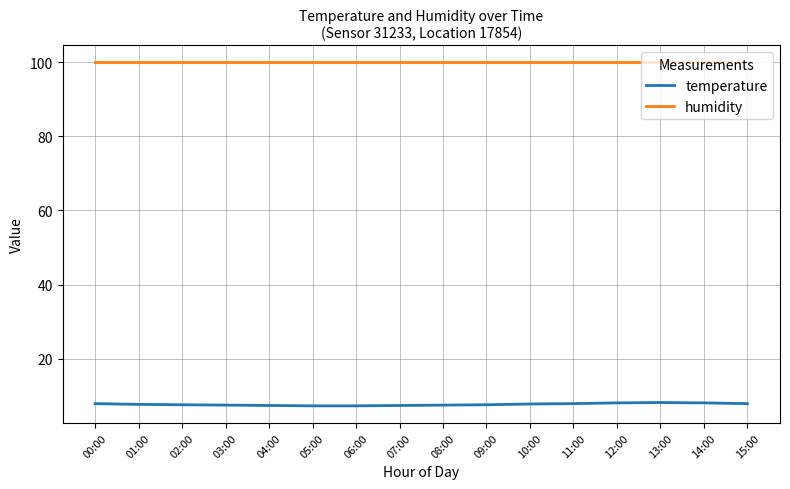

At 15:00, list the series in order from largest to smallest.

humidity, temperature